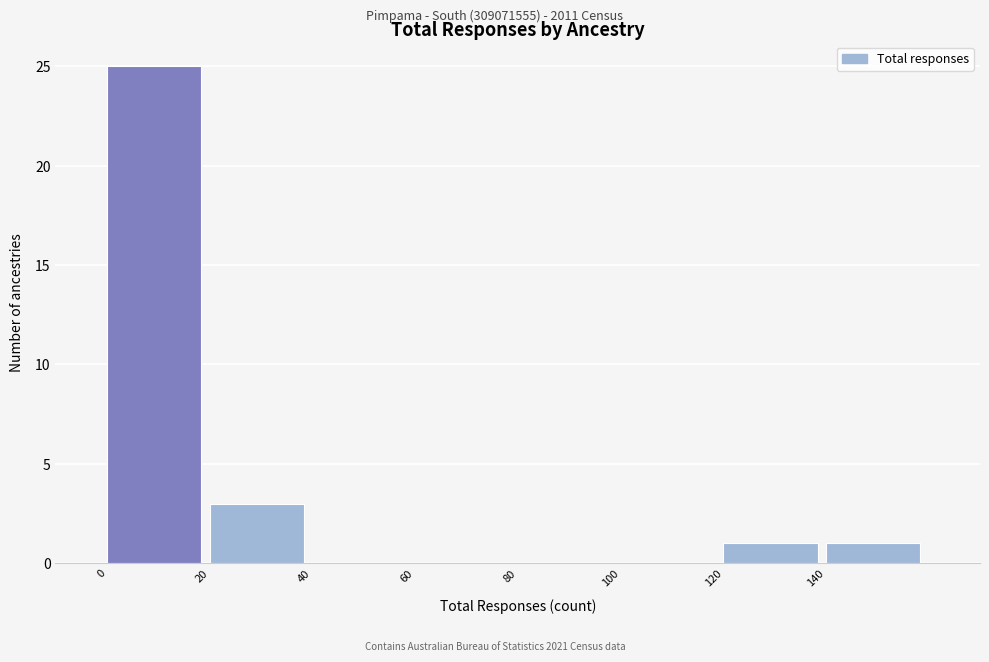

Which range on the x-axis has the tallest bar?

0 to 20